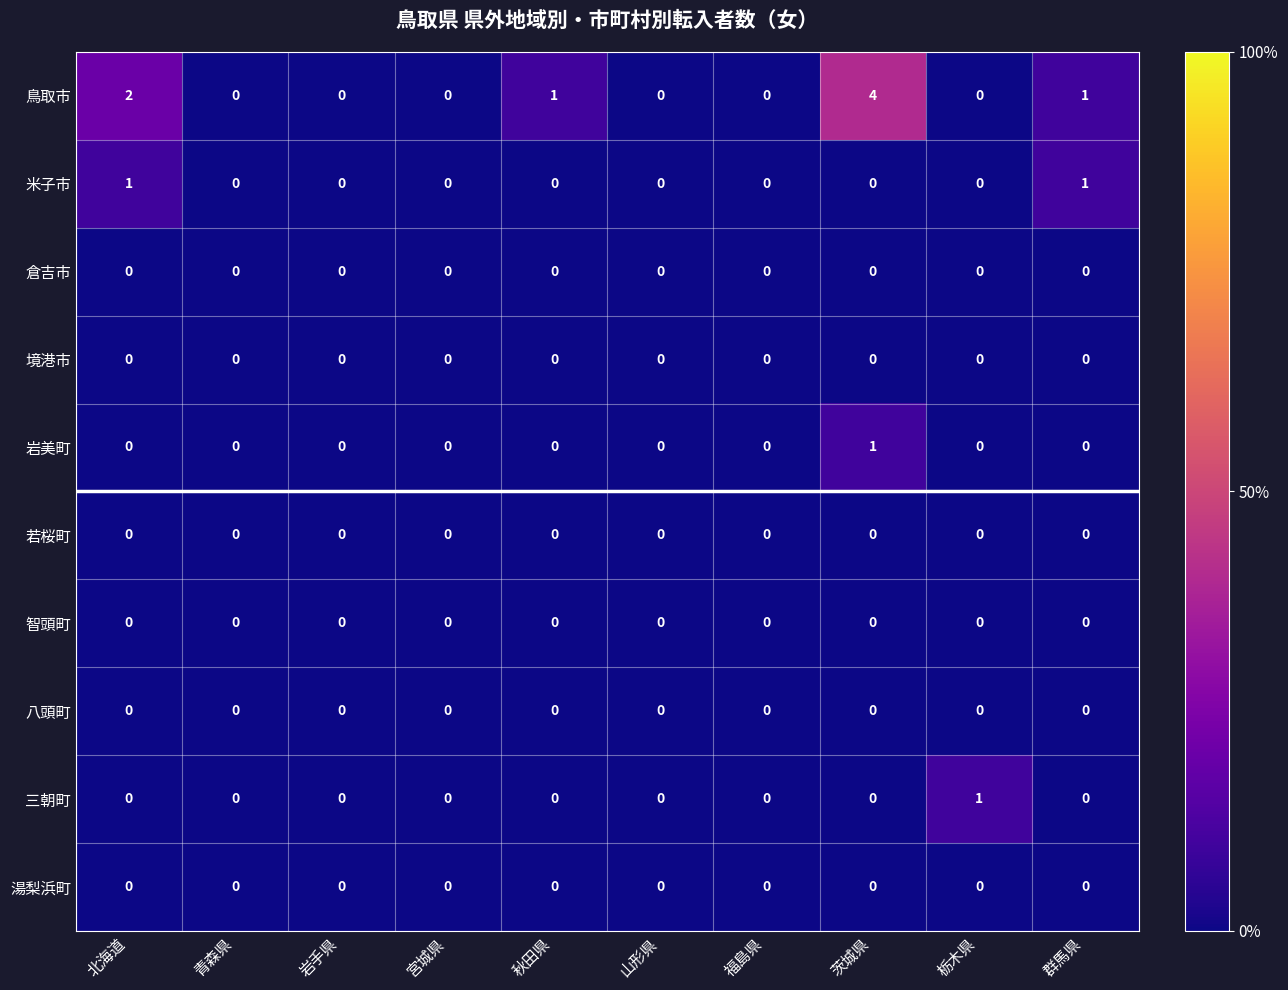

The value of 米子市 at 宮城県 is 0. True or false?

True